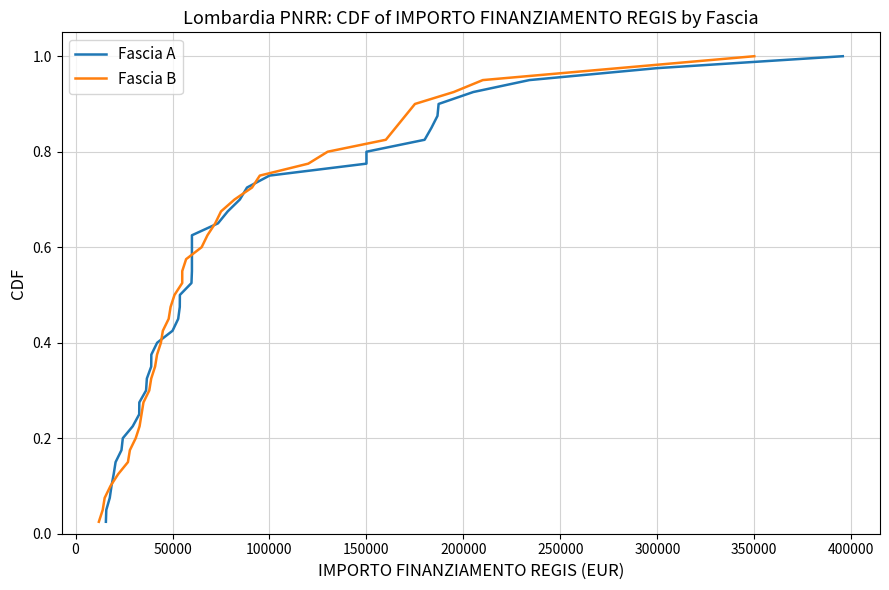

What is the highest value of the Fascia A series?

1.0